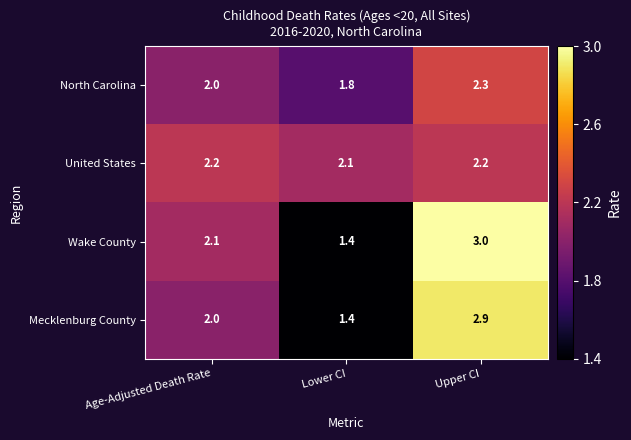

Read the Wake County value at Age-Adjusted Death Rate.

2.1